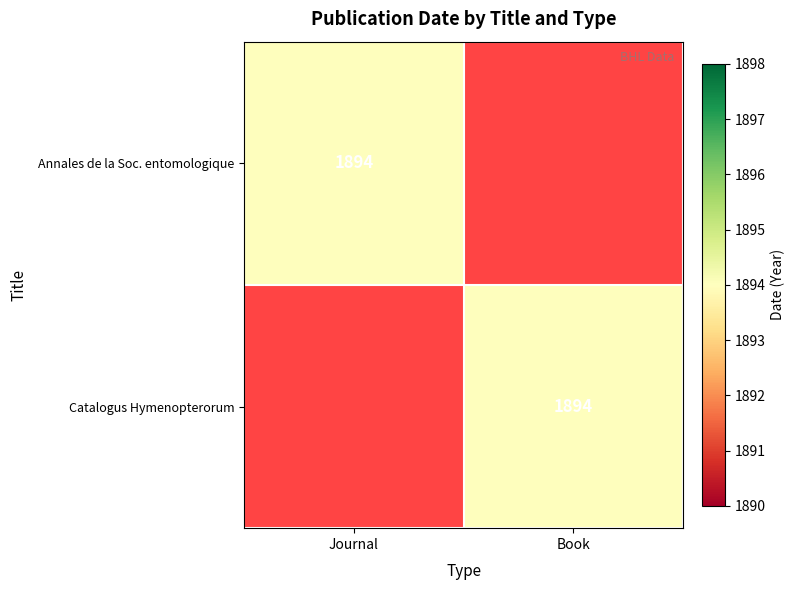

The value of Catalogus Hymenopterorum at Book is 1894. True or false?

True